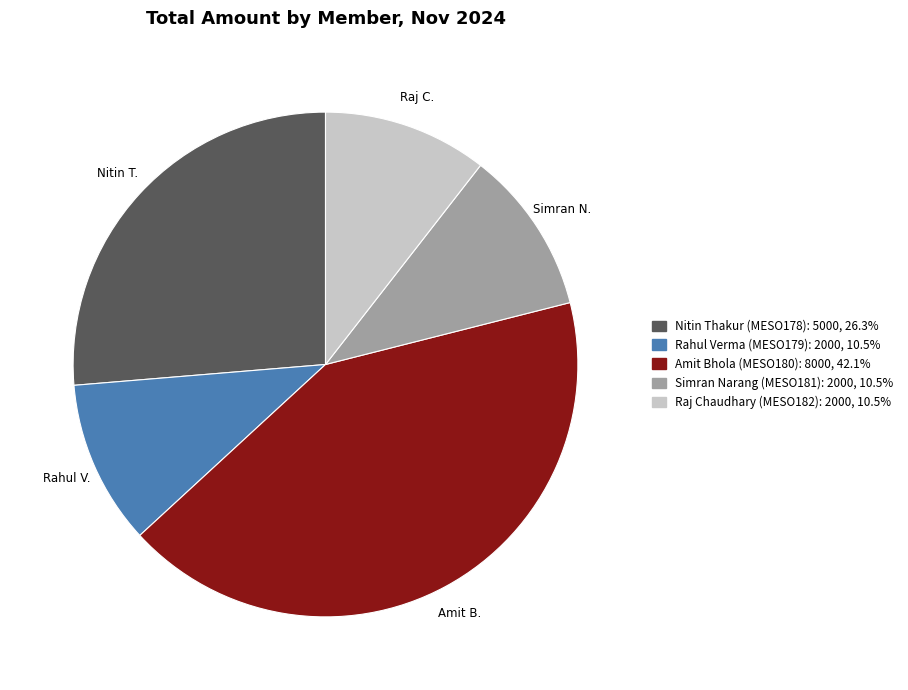

Count the number of slices in the pie.

5